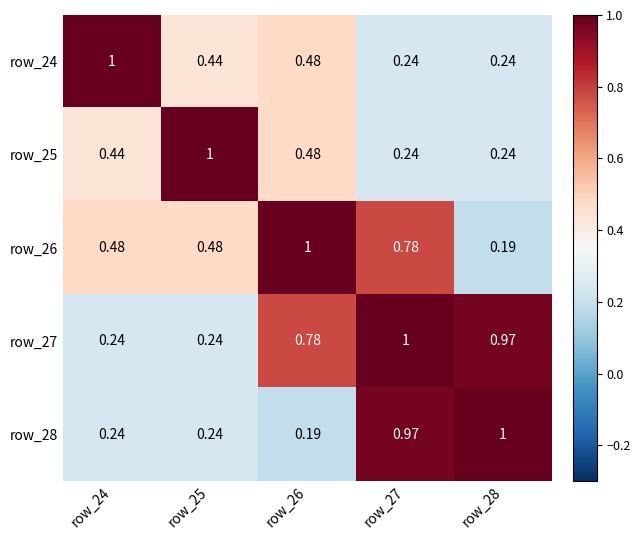

Is the value of row_28 at row_28 greater than the value of row_25 at row_26?

Yes